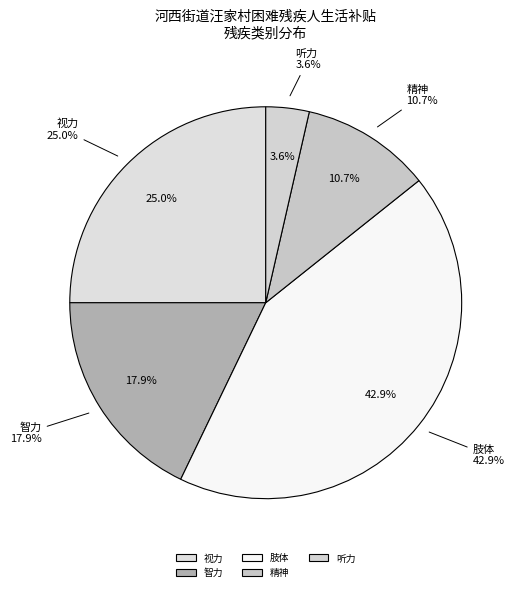

The 肢体 slice represents 43% of the pie. True or false?

True